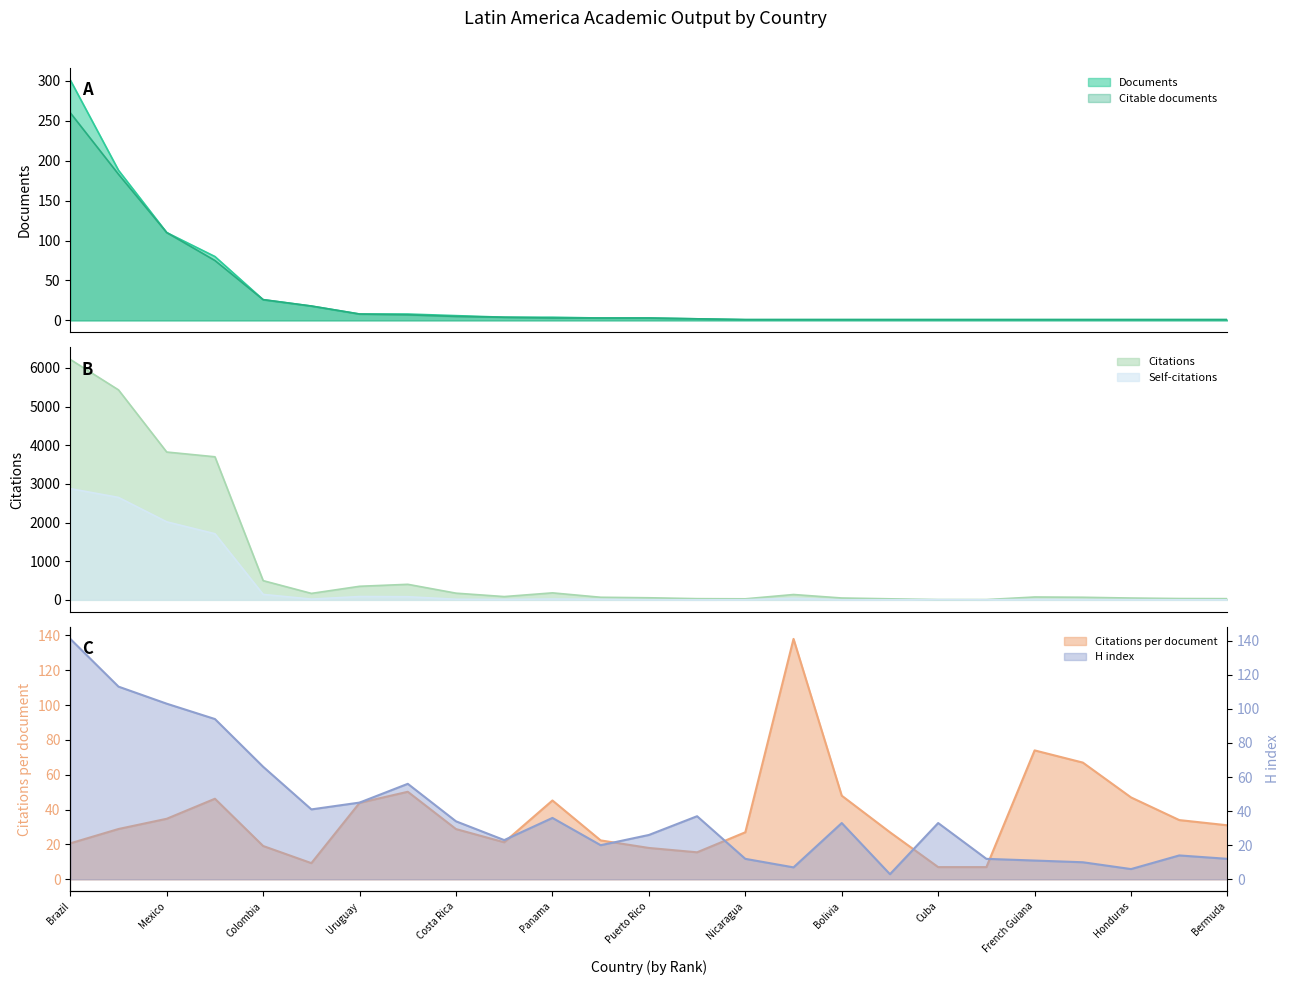

Between which two adjacent categories do Documents and Self-citations first intersect?

Ecuador and Nicaragua